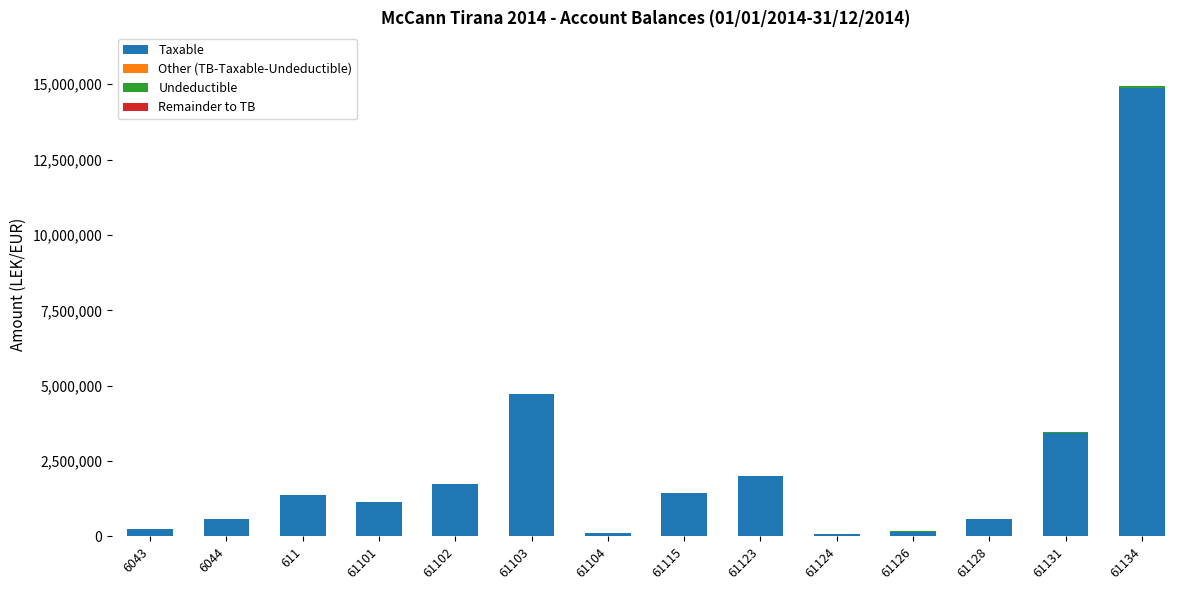

What is the average value of the Taxable series?

2317968.7